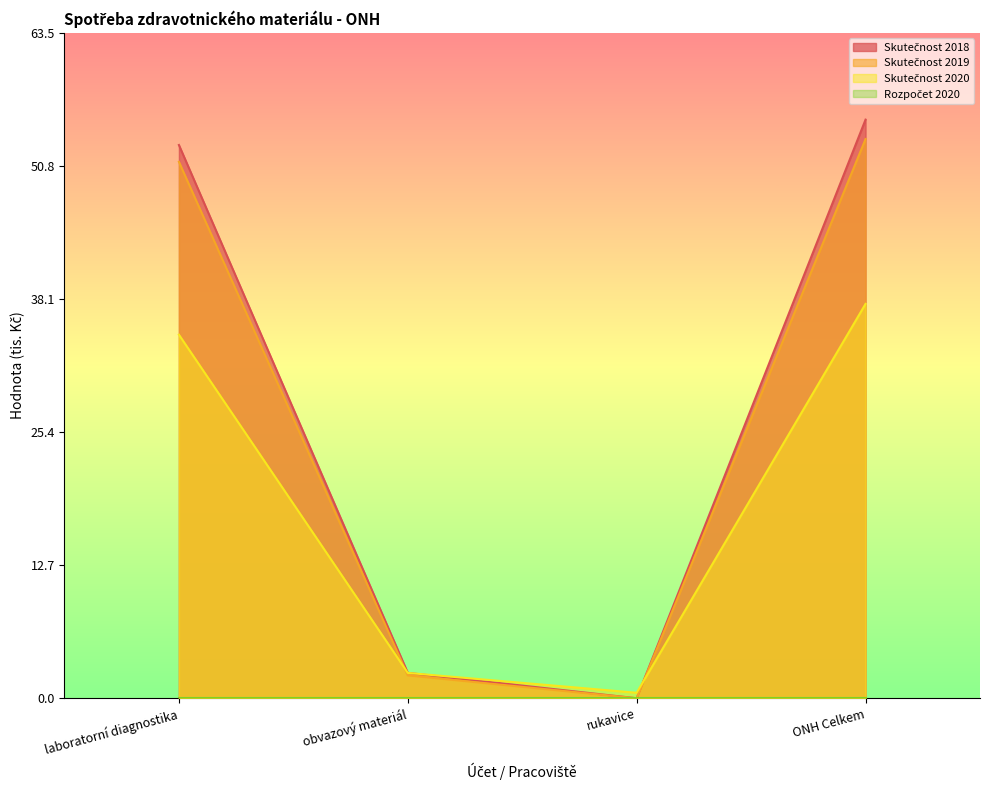

Which series ends up on top after the final intersection of Skutečnost 2020 and Skutečnost 2018?

Skutečnost 2018